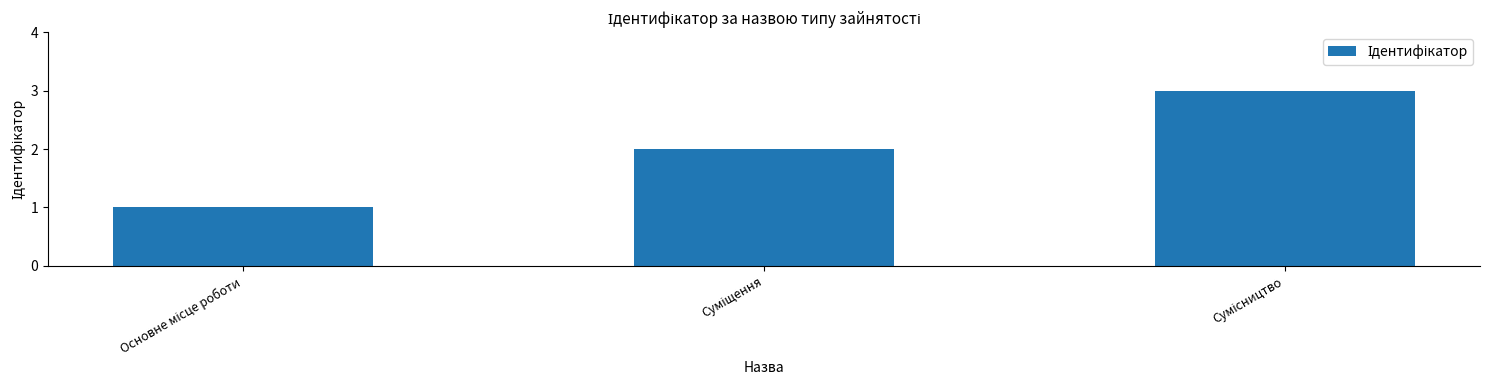

What is the sum of all values?

6